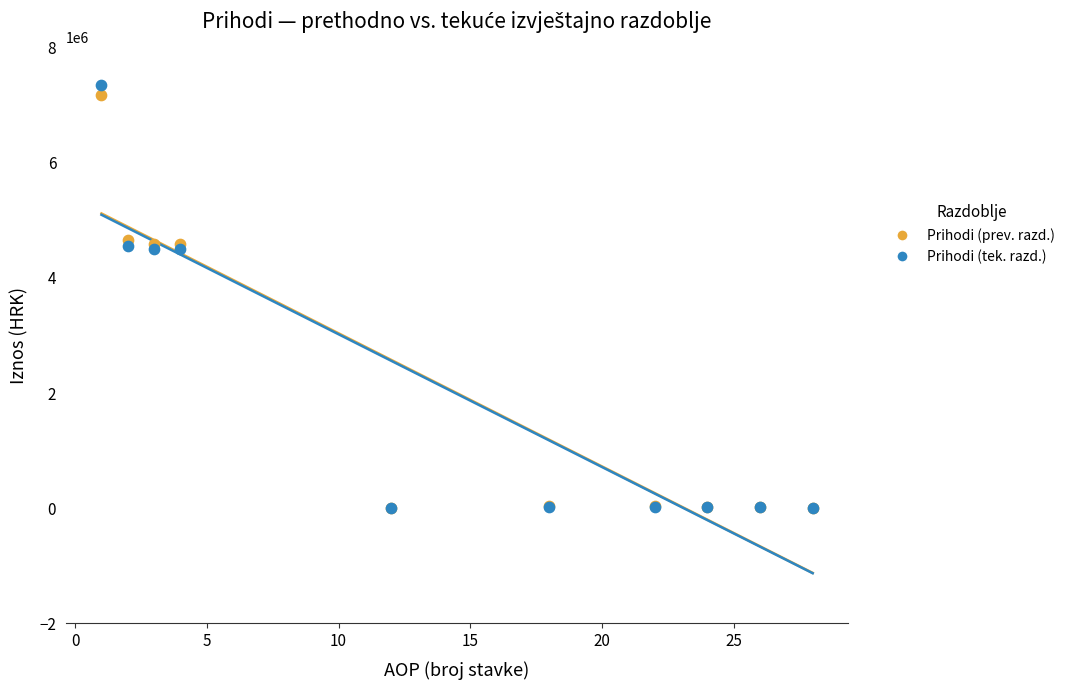

What are all the series names shown in the legend?

Prihodi (prev. razd.), Prihodi (tek. razd.)